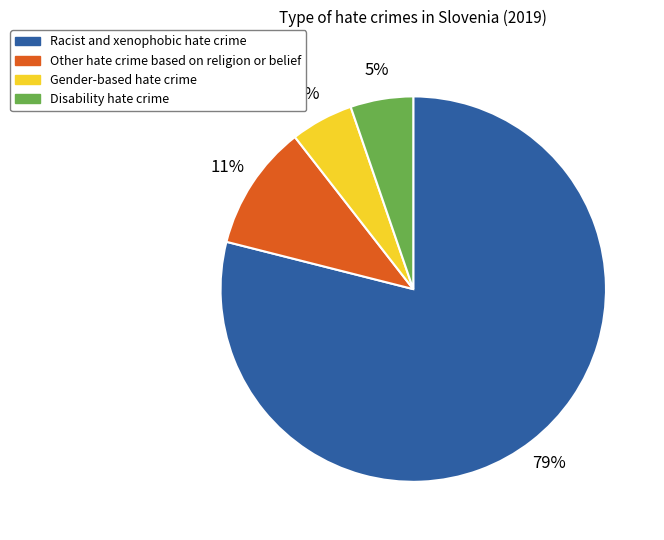

Combined, do Racist and xenophobic hate crime and Other hate crime based on religion or belief account for over 50%?

Yes